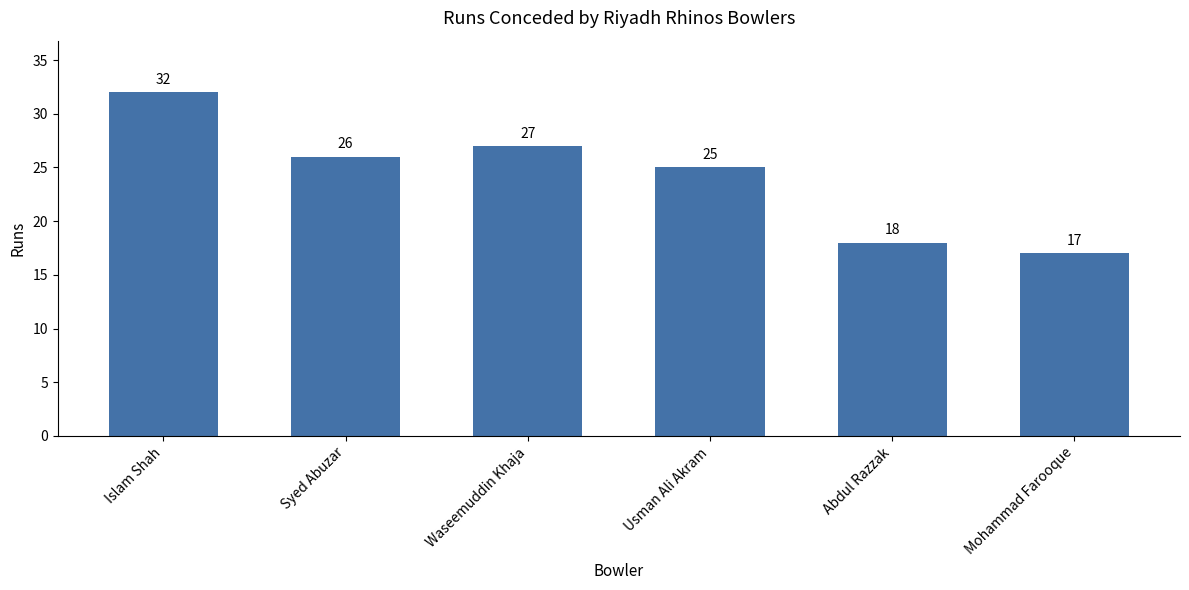

Rank the categories by value from highest to lowest.

Islam Shah, Waseemuddin Khaja, Syed Abuzar, Usman Ali Akram, Abdul Razzak, Mohammad Farooque